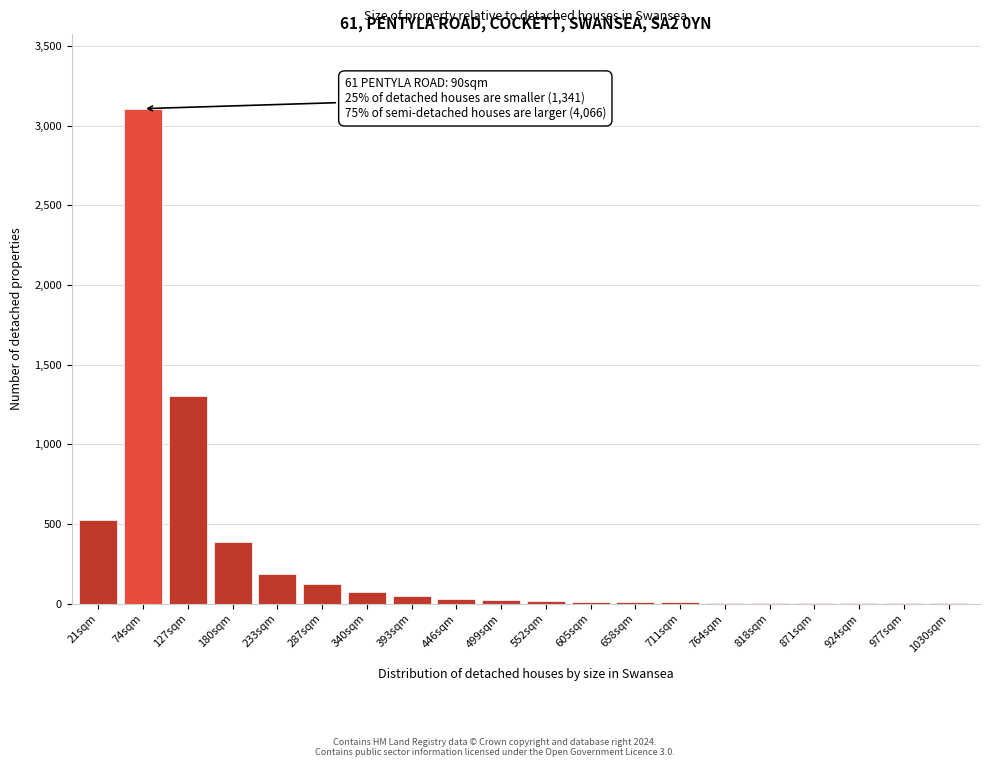

What is the sum of all values?

5877